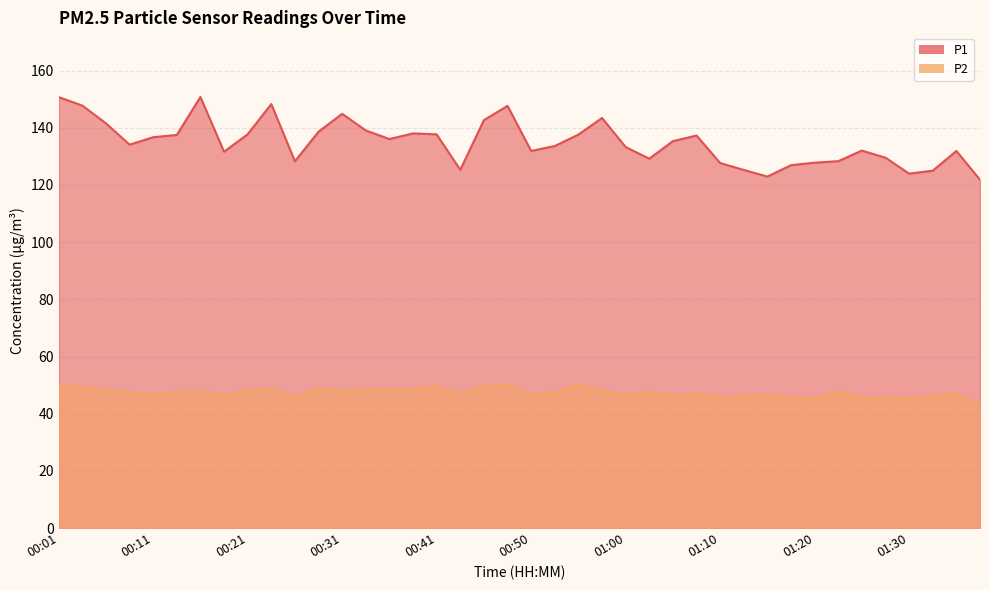

How many lines are shown in the chart?

2